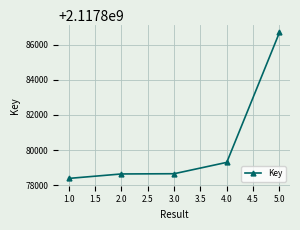

At which label is the value closest to 2117882538?

4.0